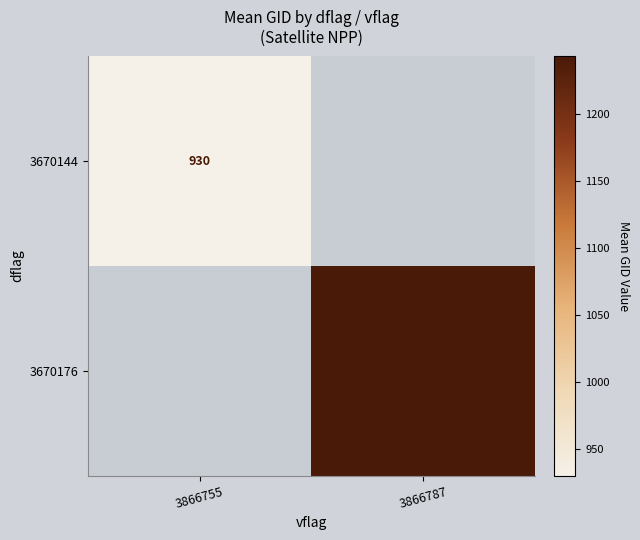

List the labels in order of 3670176 value, largest first.

3866755, 3866787